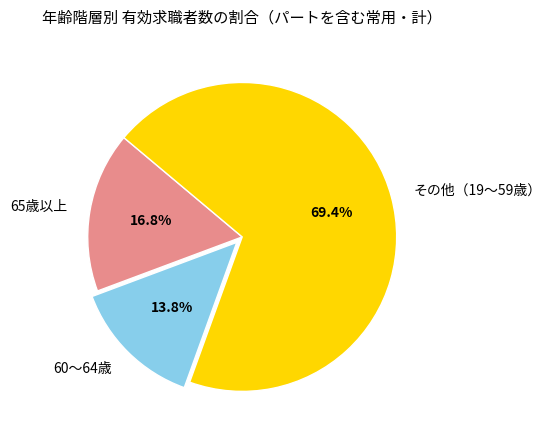

Rank the categories by value from lowest to highest.

60～64歳, 65歳以上, その他（19～59歳）